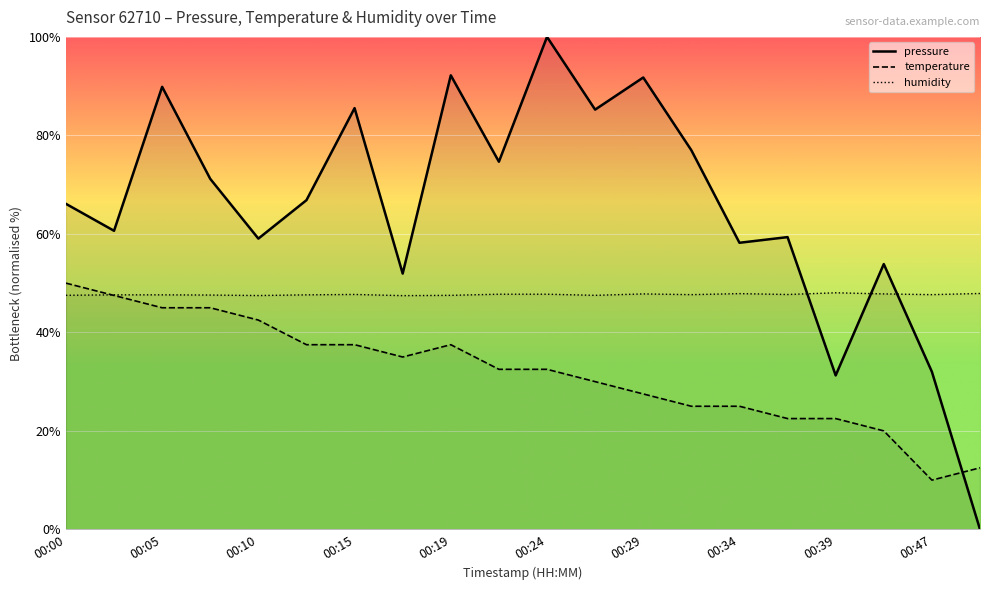

What is the value of the humidity point at the 8th from the left?

47.5